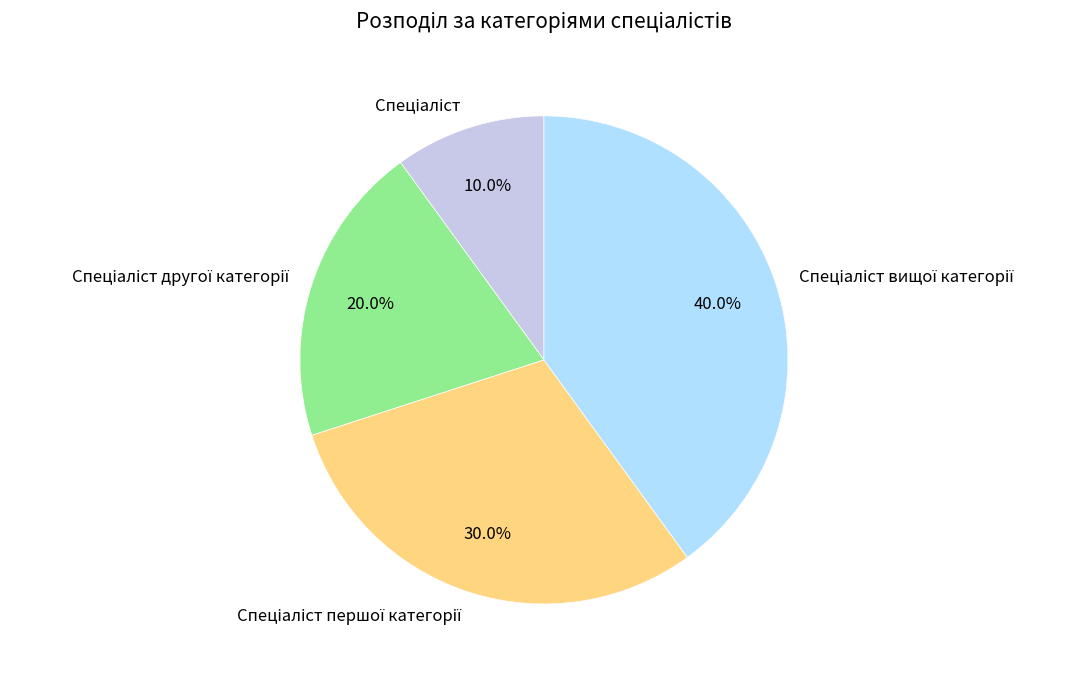

Does any single category account for the majority?

No